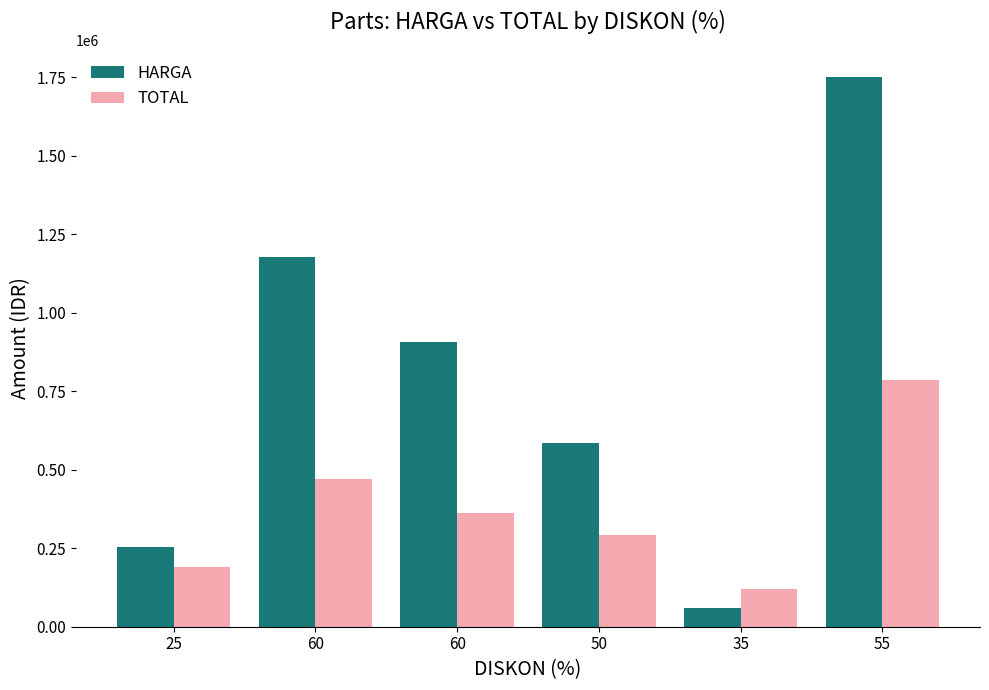

Is the value of TOTAL at 60 greater than the value of HARGA at 25?

Yes